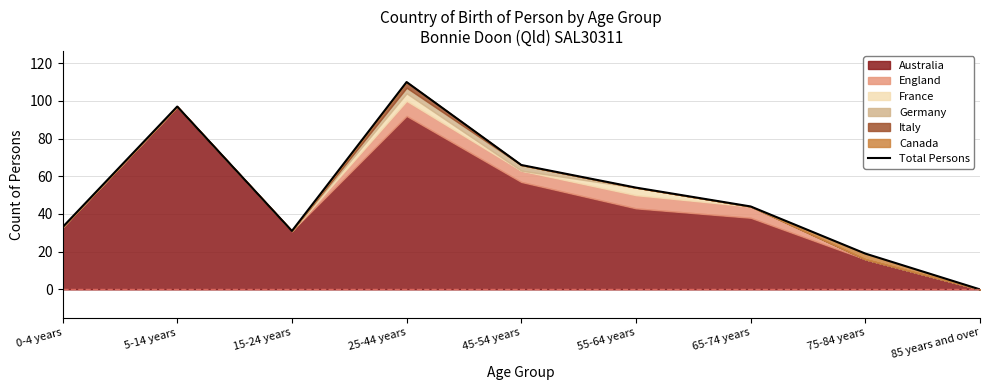

What is the difference between the values at 25-44 years and 5-14 years?

13